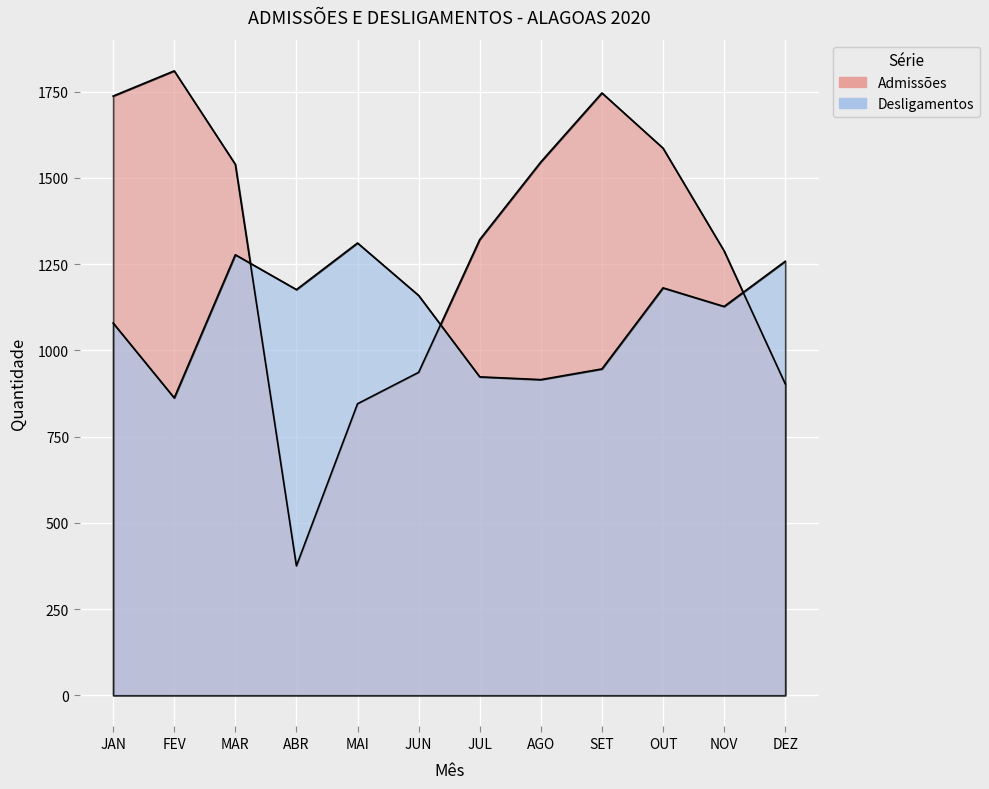

At which label does Desligamentos first exceed 1159?

MAR